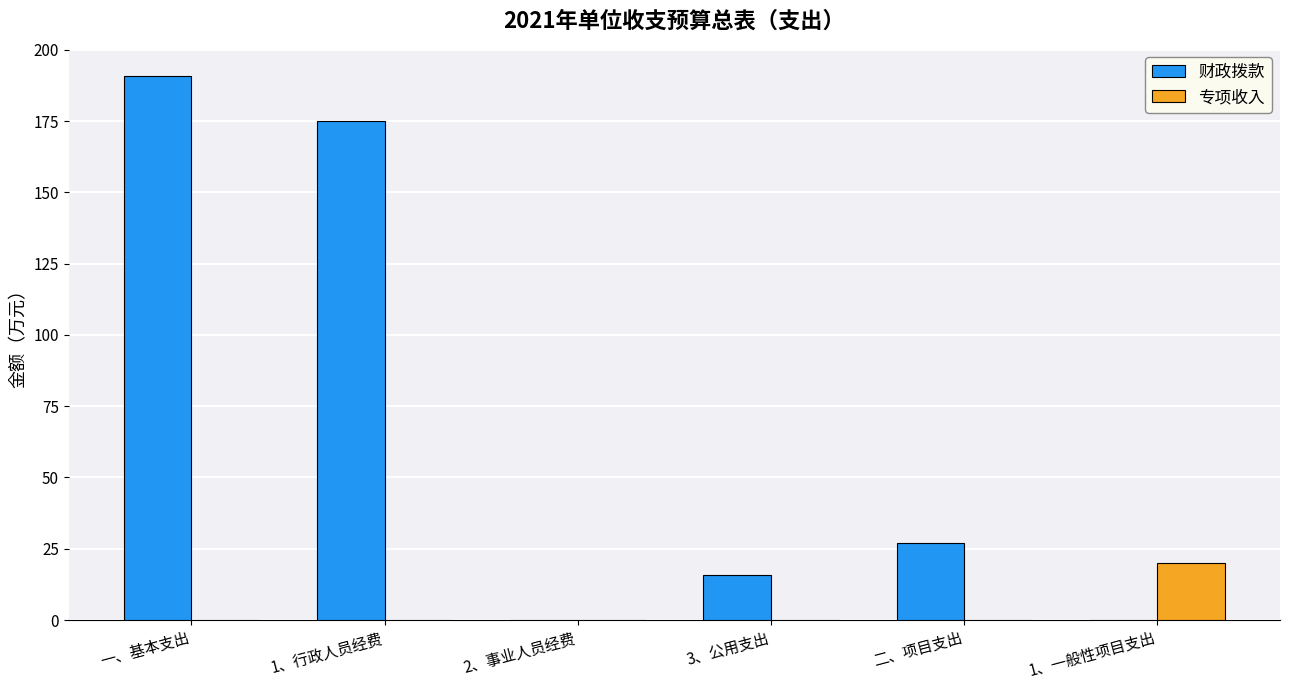

Read the 财政拨款 value at 二、项目支出.

27.0